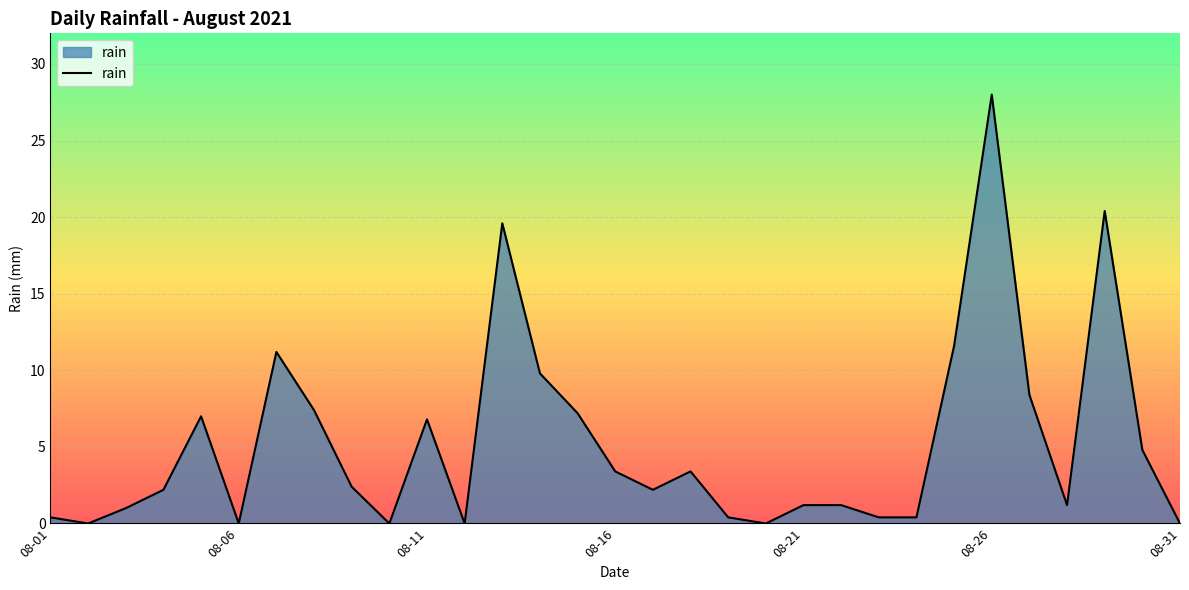

What is the difference between the maximum and minimum values?

28.0